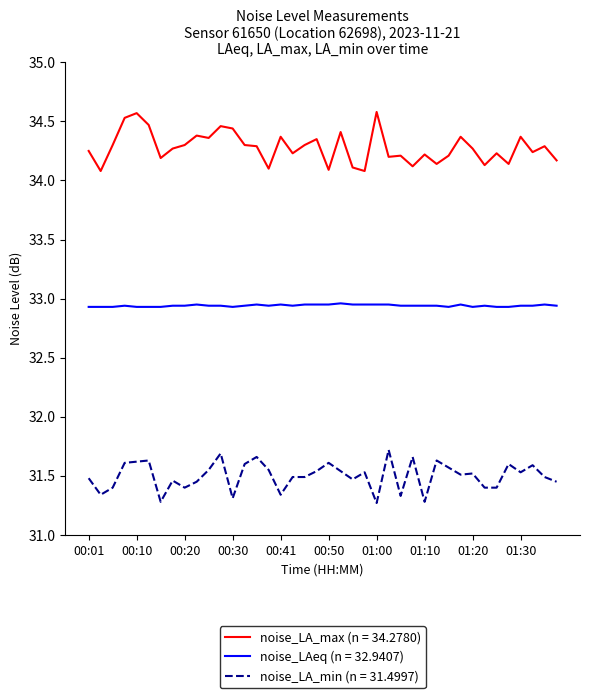

List the series in order of their overall mean, lowest first.

noise_LA_min (n = 31.4997), noise_LAeq (n = 32.9407), noise_LA_max (n = 34.2780)